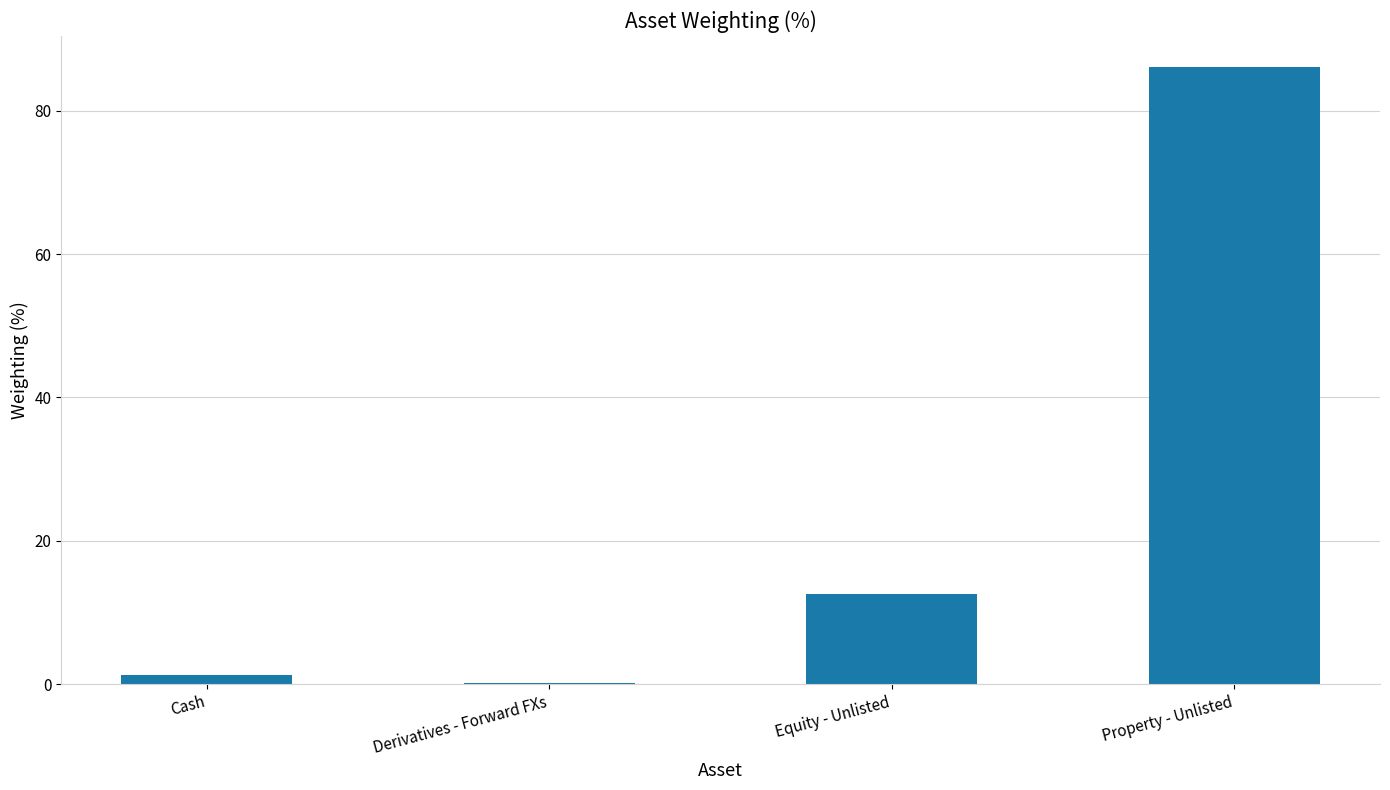

Reading left to right, extract all data points from this chart.

Cash=1.2	Derivatives - Forward FXs=0.1	Equity - Unlisted=12.5	Property - Unlisted=86.2